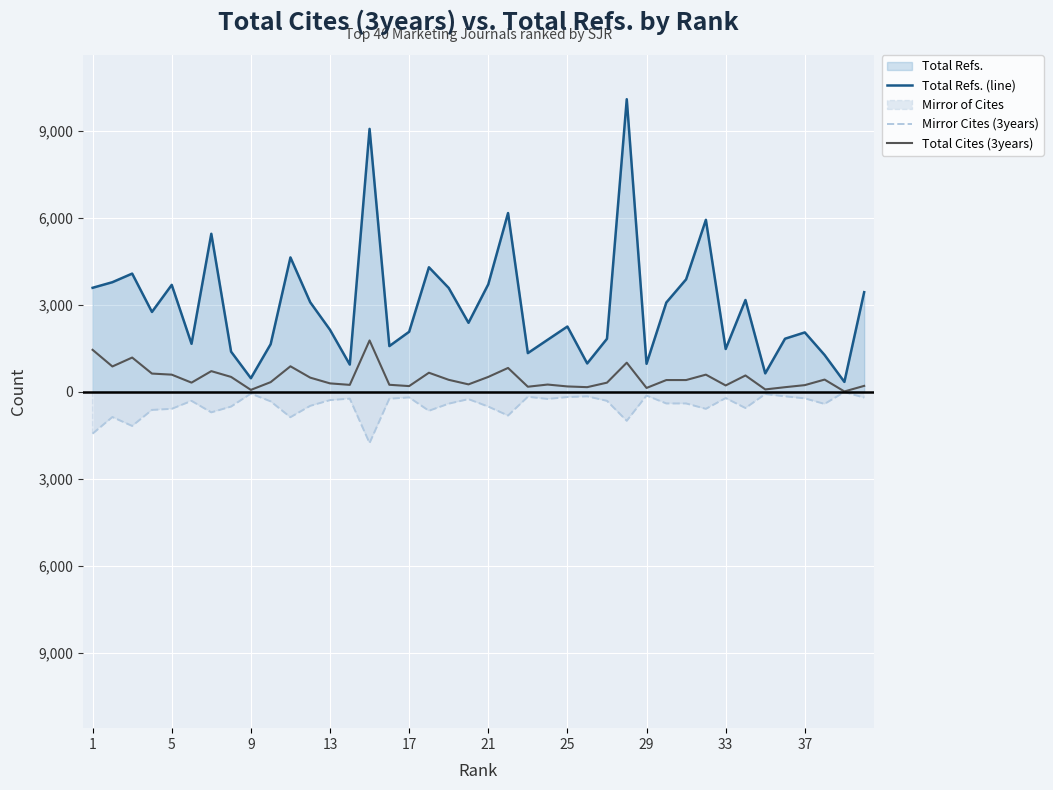

True or false: Mirror Cites (3years) and Total Cites (3years) cross at least once.

False